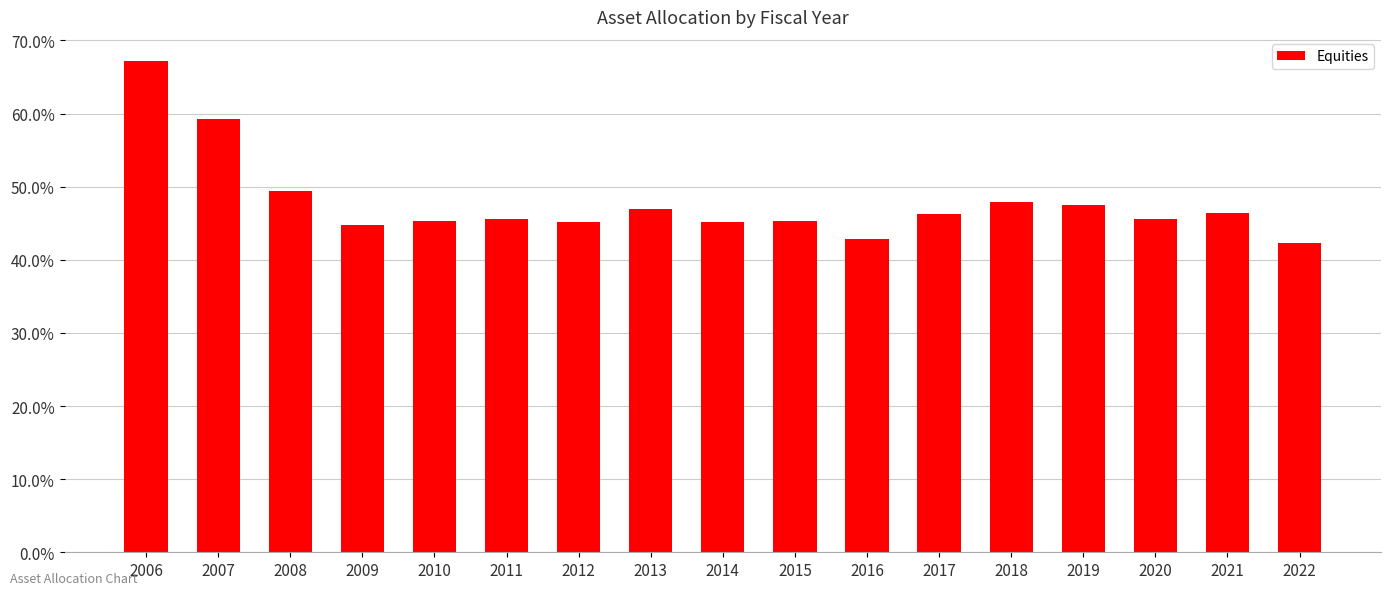

Where does the data first go above 45?

2006